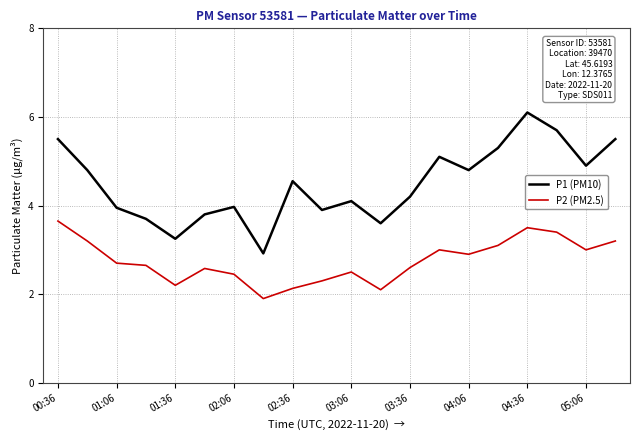

What is the maximum value for P1 (PM10)?

6.1